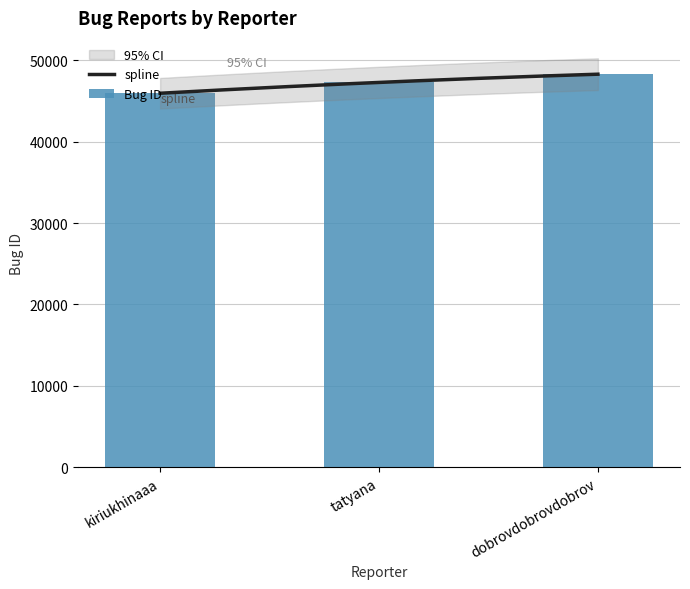

What is the difference between the values at tatyana and dobrovdobrovdobrov?

1009